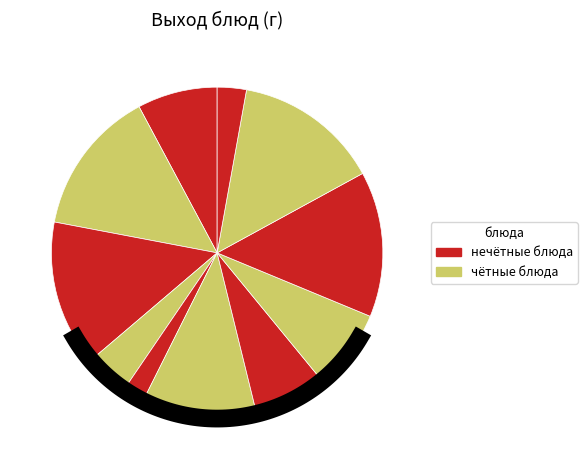

How many slices are in this pie chart?

11